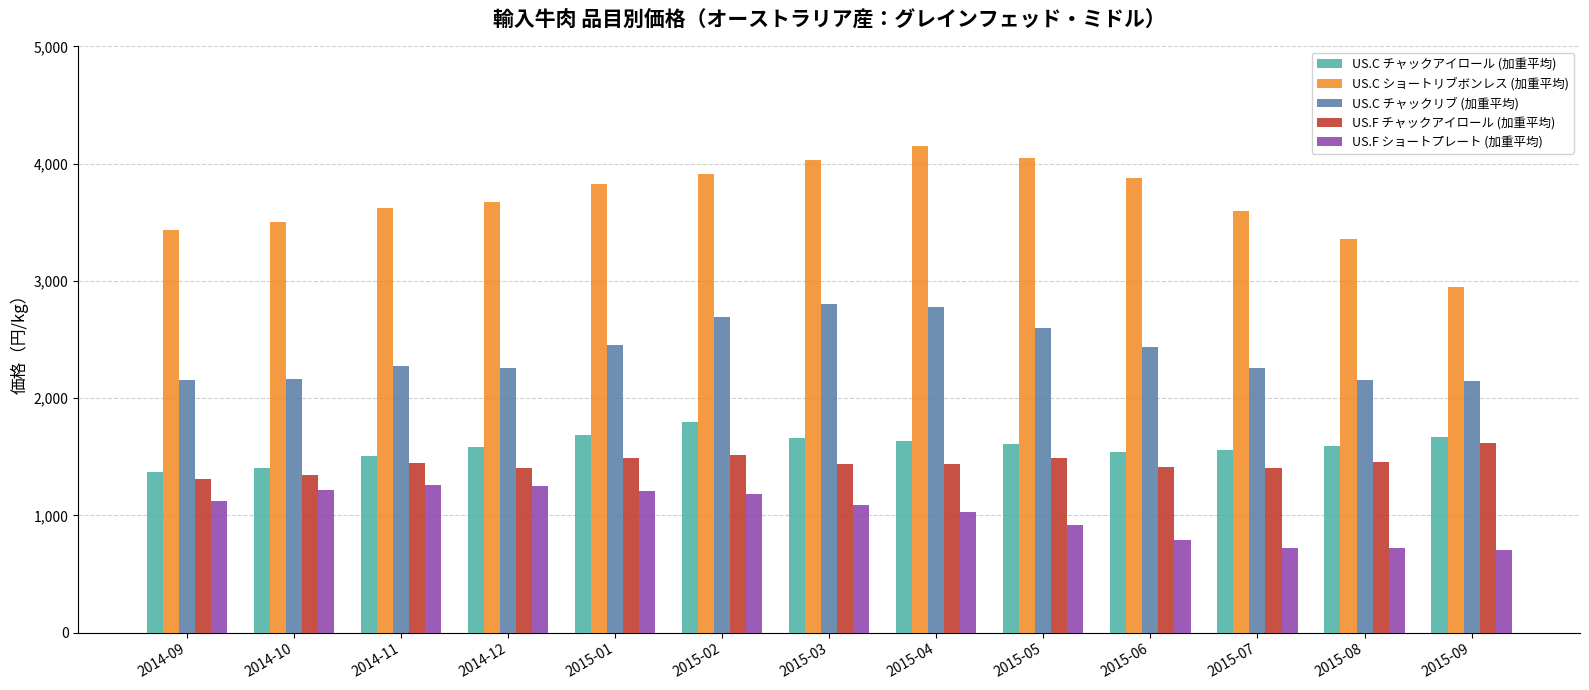

Read the US.C チャックリブ (加重平均) value at 2015-06.

2439.5